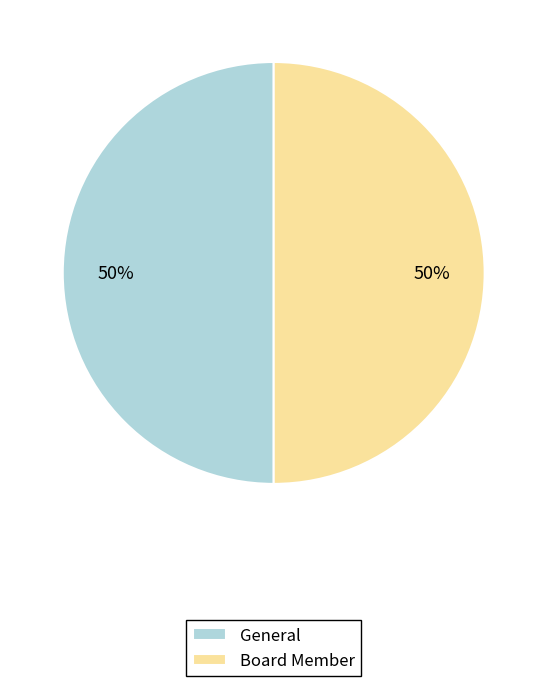

Is it true that General is 50% of the pie?

True